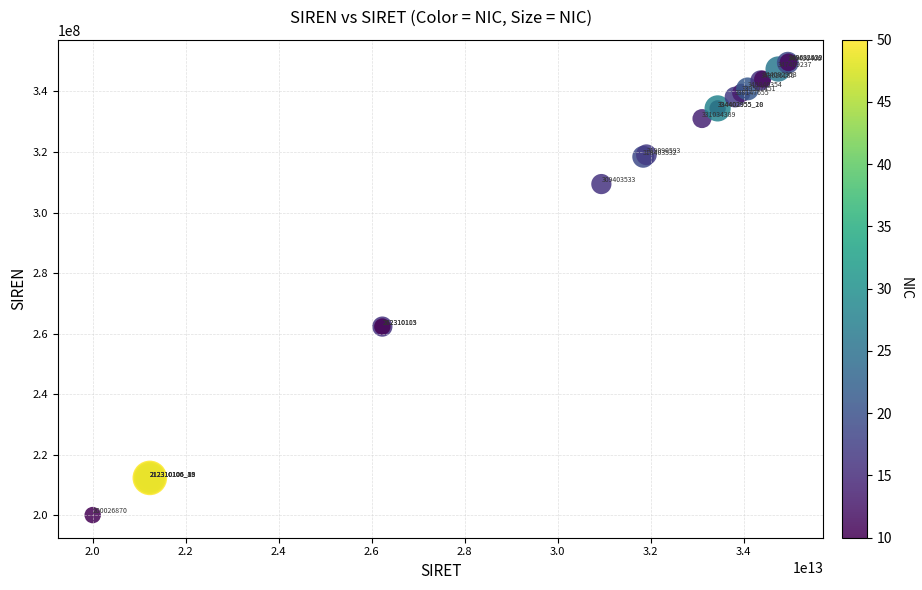

What Y value in the scatter plot is closest to 274829704?

262310113